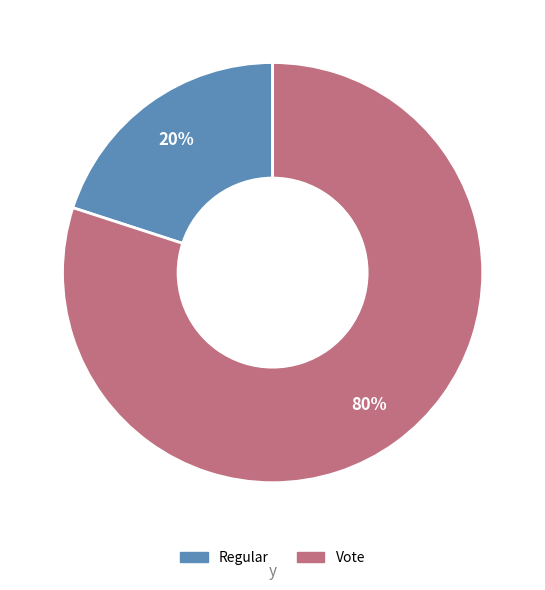

Is it true that Regular is 31% of the pie?

False